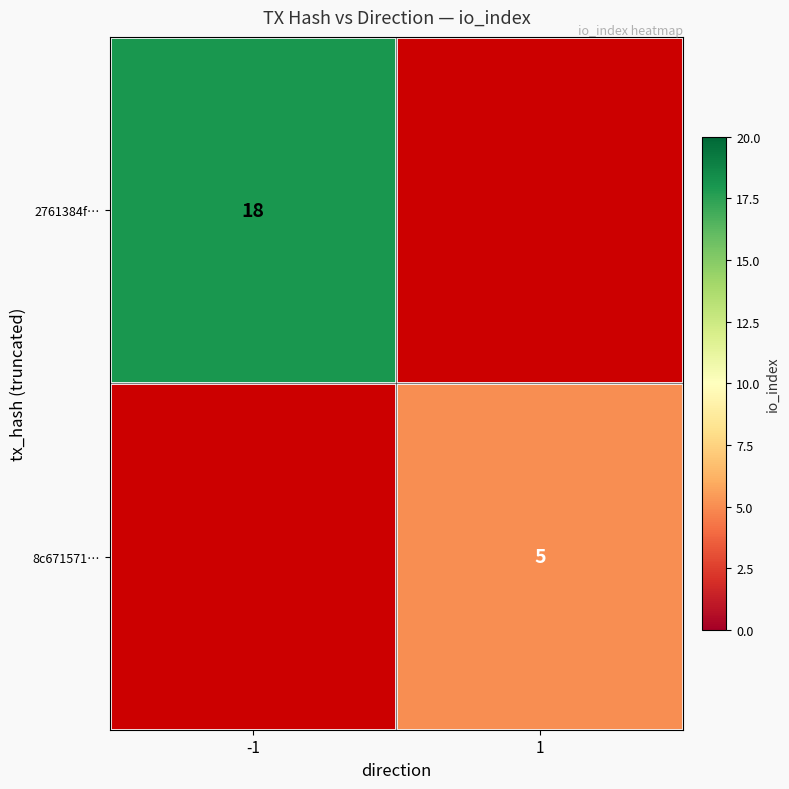

The 2761384f… series shows 18 at -1. True or false?

True